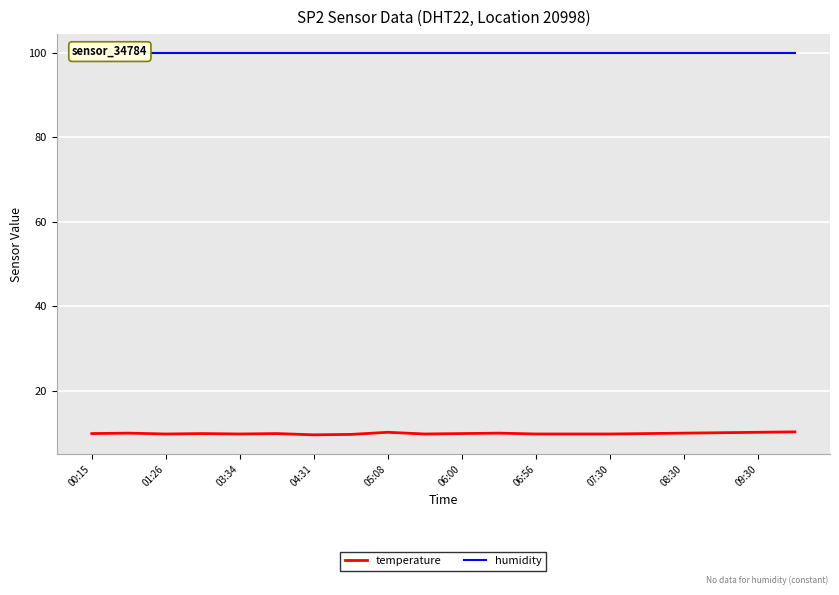

The temperature series shows 14.1 at 04:31. True or false?

False